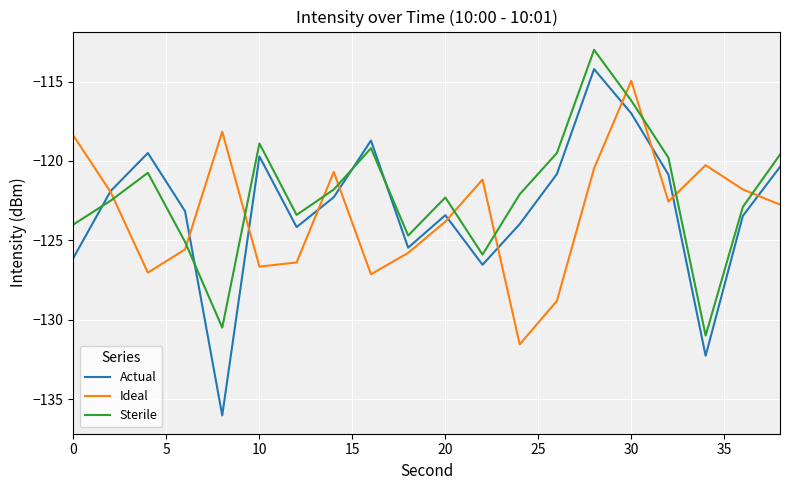

What is the highest value of the Ideal series?

-114.9